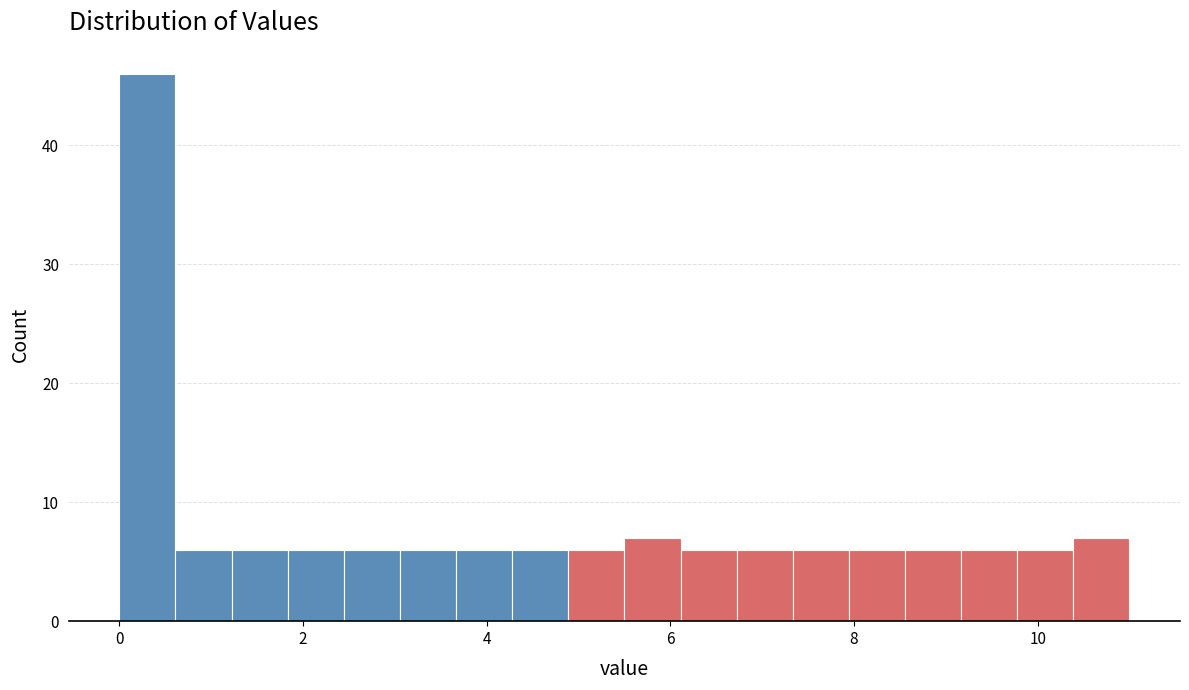

Around what value on the x-axis is the tallest bar? Give the approximate position of its centre, as read against the axis.

0.4